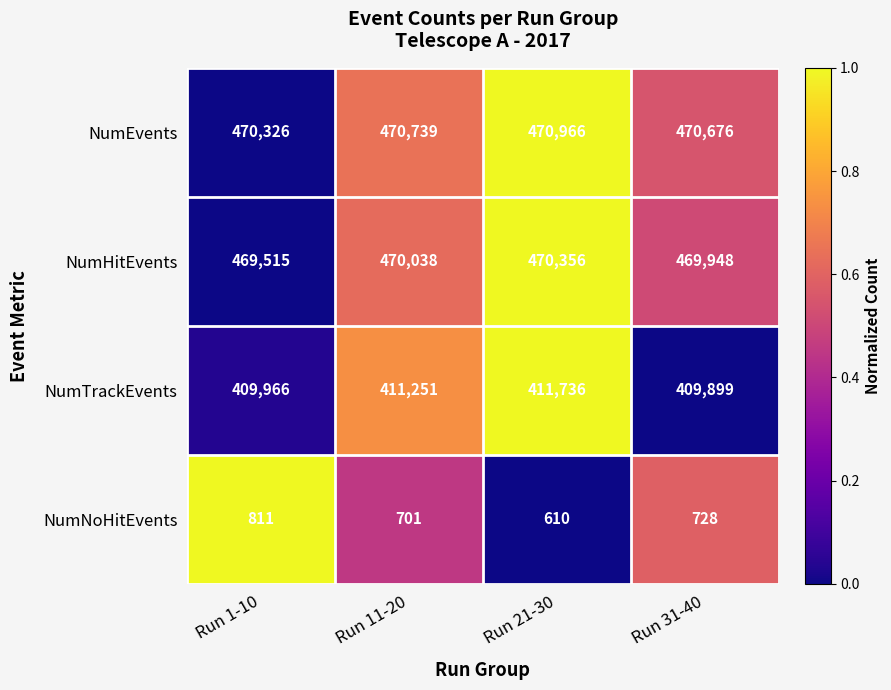

How many categories are shown in the chart?

4